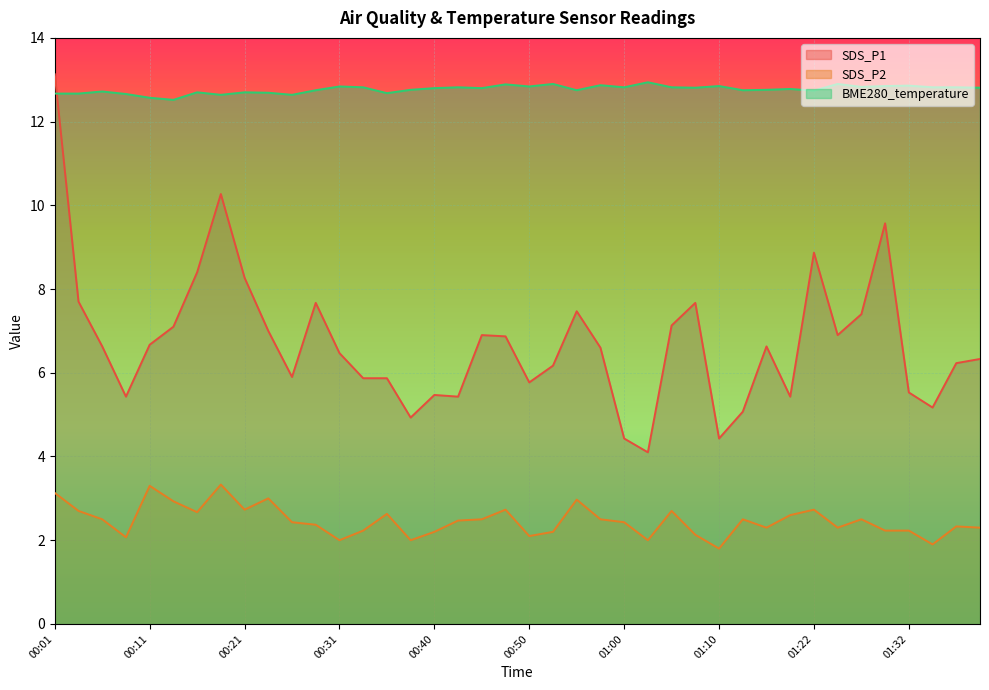

At 00:35, list the series in order from largest to smallest.

BME280_temperature, SDS_P1, SDS_P2